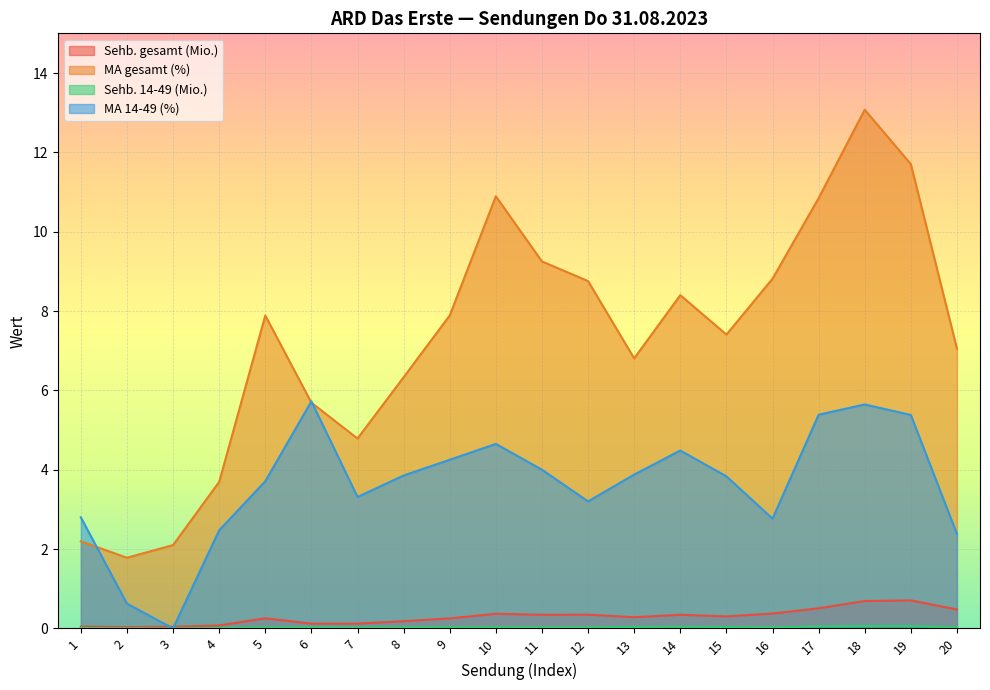

Which series has the largest total across all categories?

MA gesamt (%)